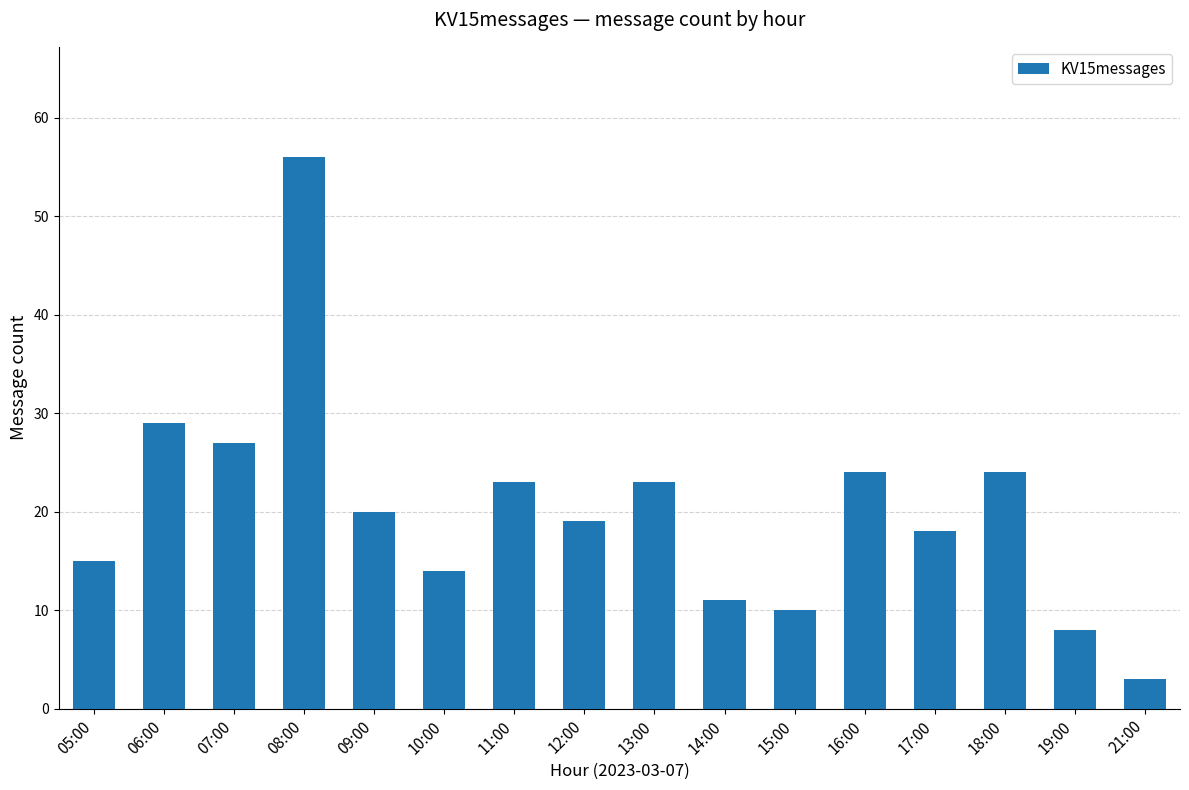

What is the greatest value displayed?

56